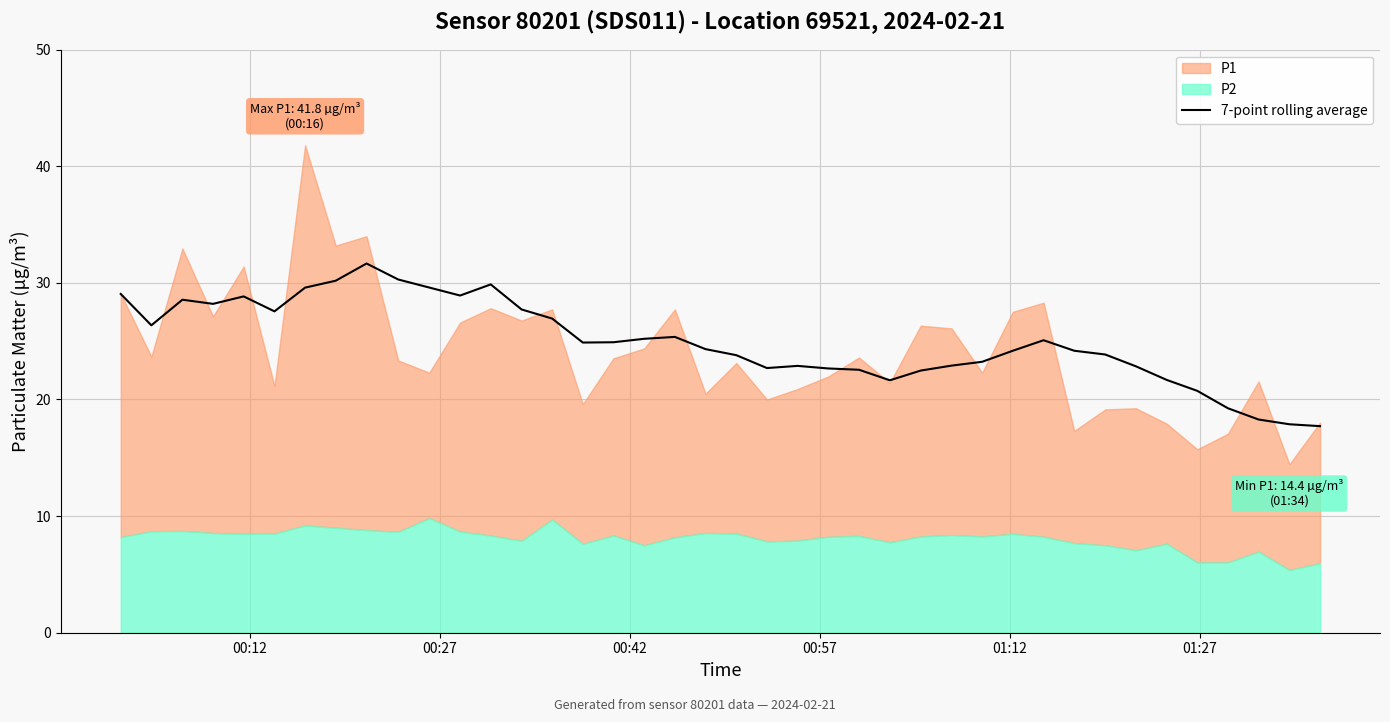

Reading left to right, extract all data points from this chart.

29.1	26.4	28.6	28.2	28.8	27.6	29.6	30.2	31.7	30.3	29.6	28.9	29.9	27.7	26.9	24.9	24.9	25.2	25.4	24.3	23.8	22.7	22.9	22.7	22.5	21.6	22.5	22.9	23.2	24.2	25.1	24.2	23.9	22.8	21.7	20.7	19.2	18.3	17.9	17.7